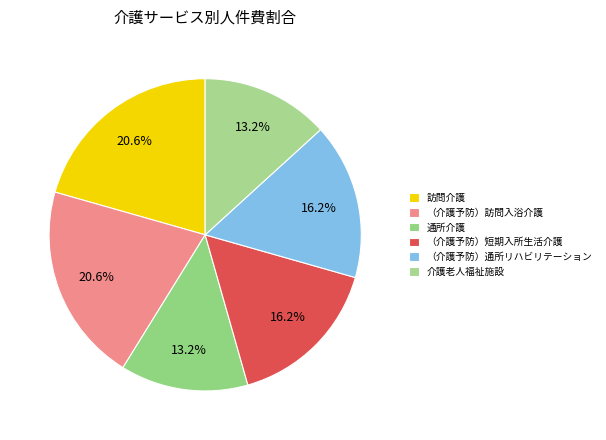

Is 介護老人福祉施設 the majority of the pie?

No